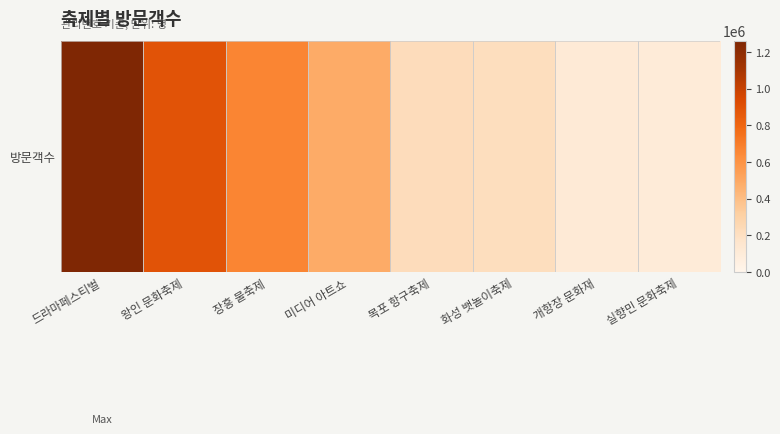

Which has a higher value, 드라마페스티벌 or 미디어 아트쇼?

드라마페스티벌